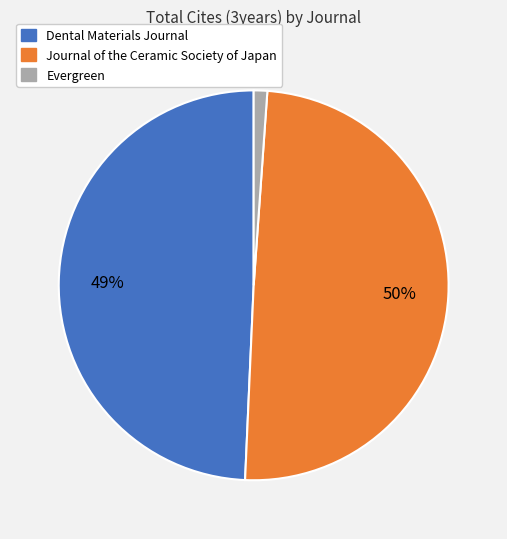

What percentage is the Journal of the Ceramic Society of Japan slice, to the nearest percent?

50%